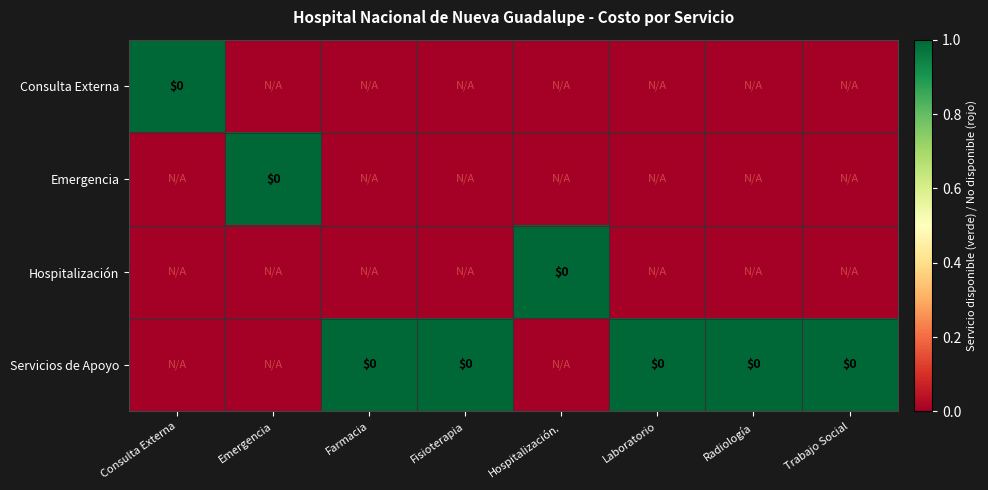

List the series in order of their peak value, highest first.

Consulta Externa, Emergencia, Hospitalización, Servicios de Apoyo